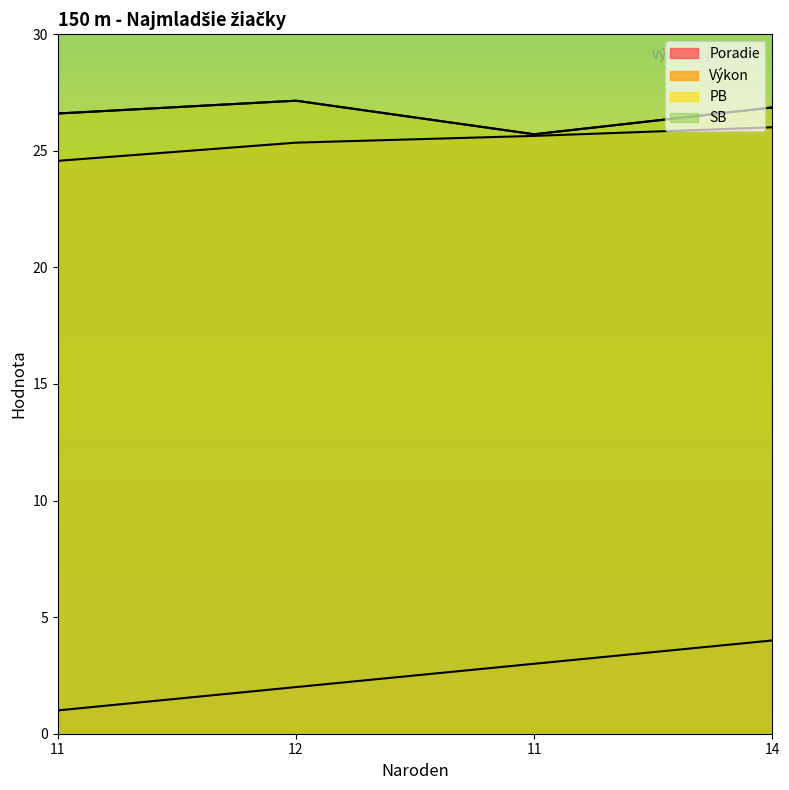

Read the Výkon value at 11.

24.6